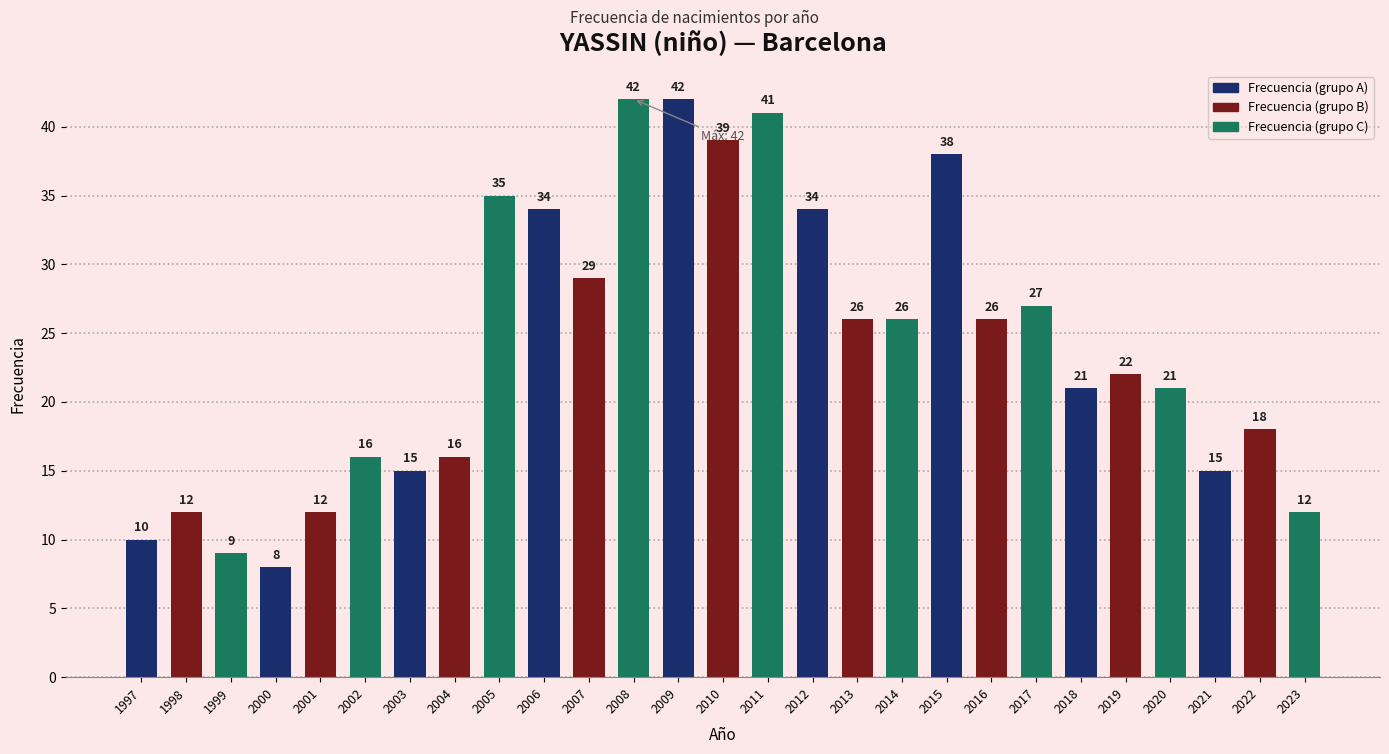

Are the bars grouped side by side (vs. stacked)?

No